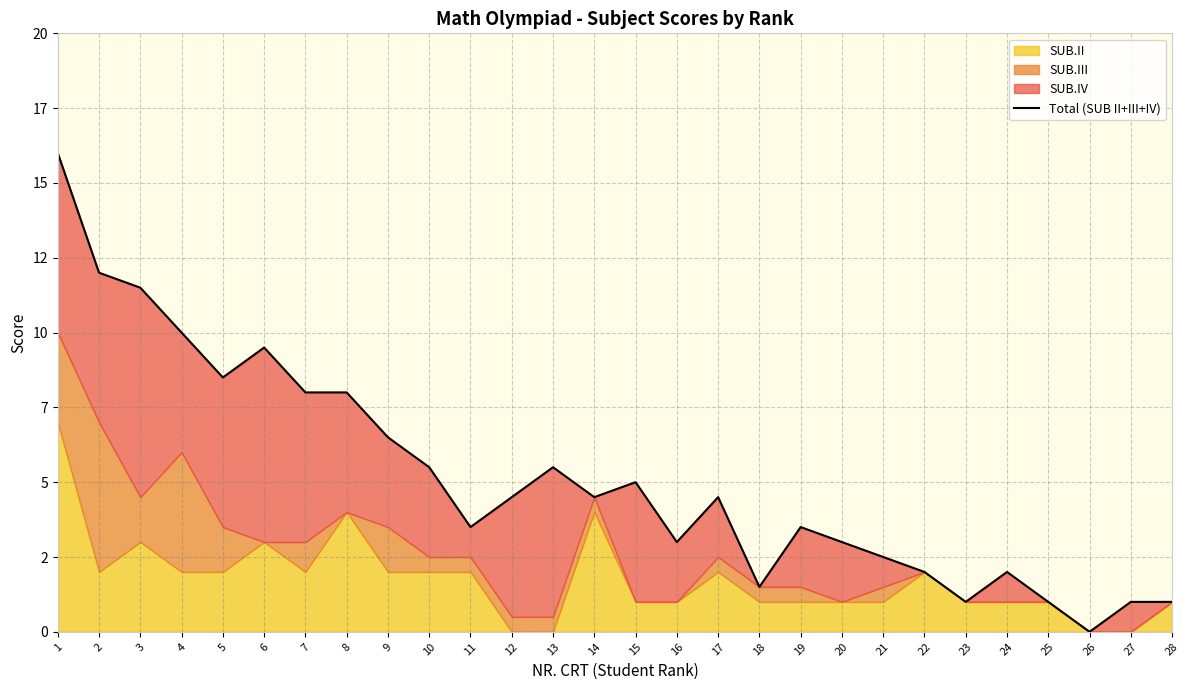

What is the change in value from 19 to 27?

-2.5